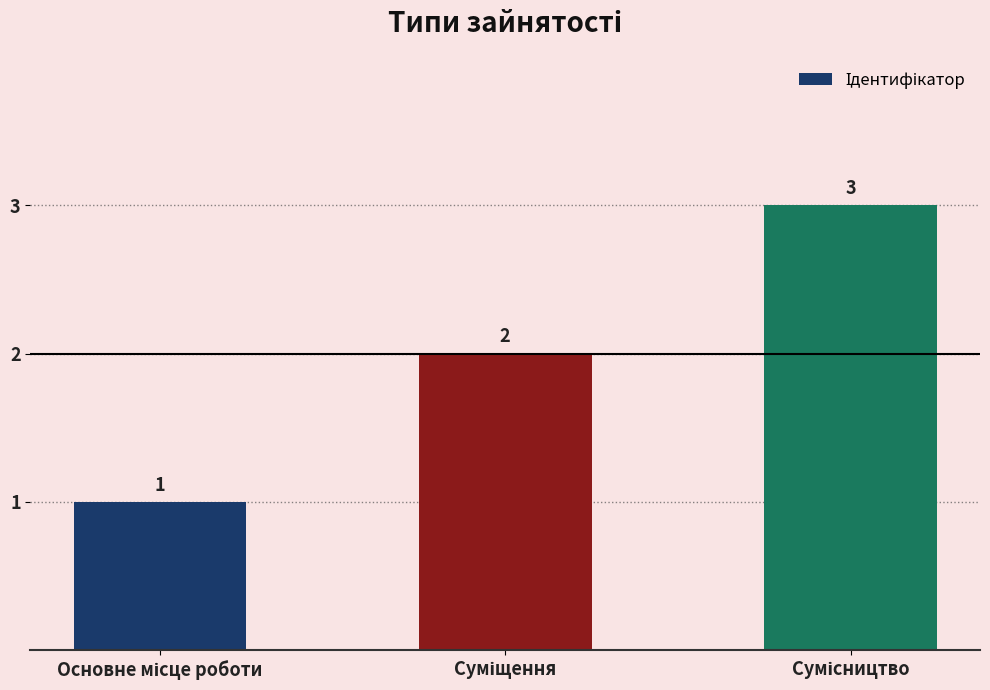

Reading right to left, extract all data points from this chart.

3	2	1